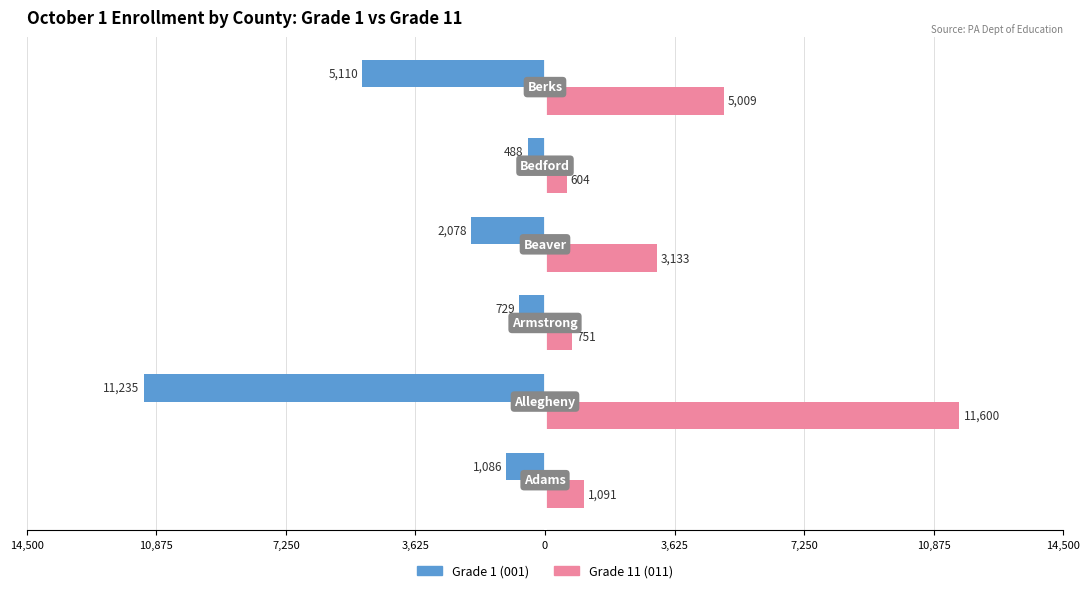

What are all the series names shown in the legend?

Grade 1 (001), Grade 11 (011)